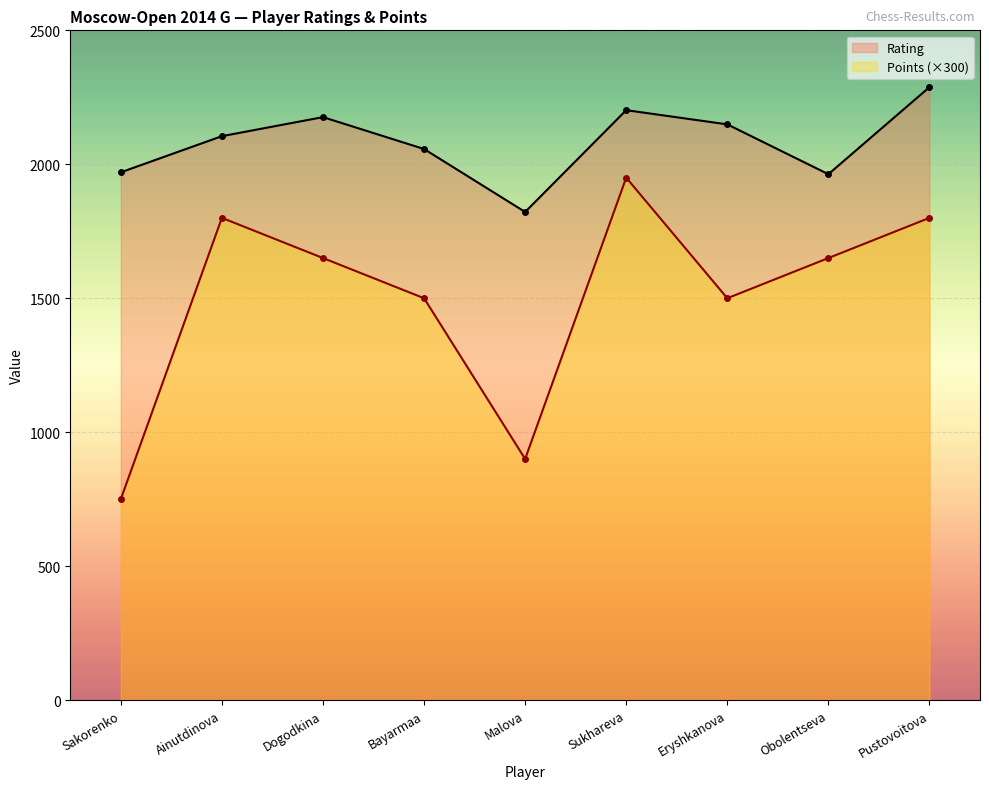

Reading left to right, what are all the values shown in this chart?

Rating: 1970	2105	2176	2057	1822	2202	2149	1963	2288
Points (×300): 750	1800	1650	1500	900	1950	1500	1650	1800